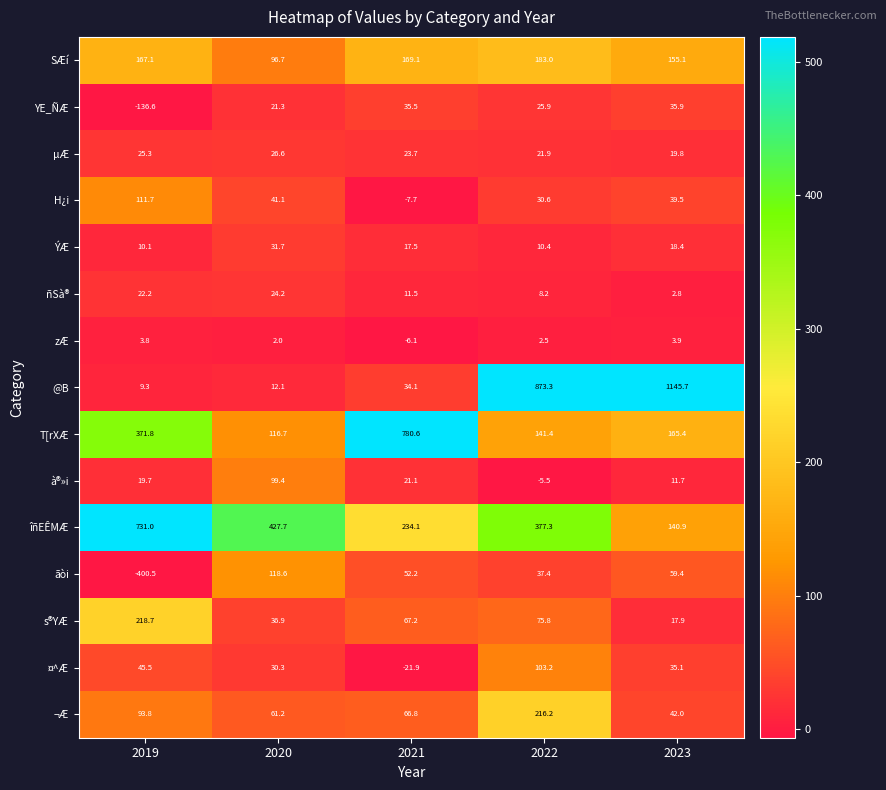

How many values in zÆ are above zero?

4